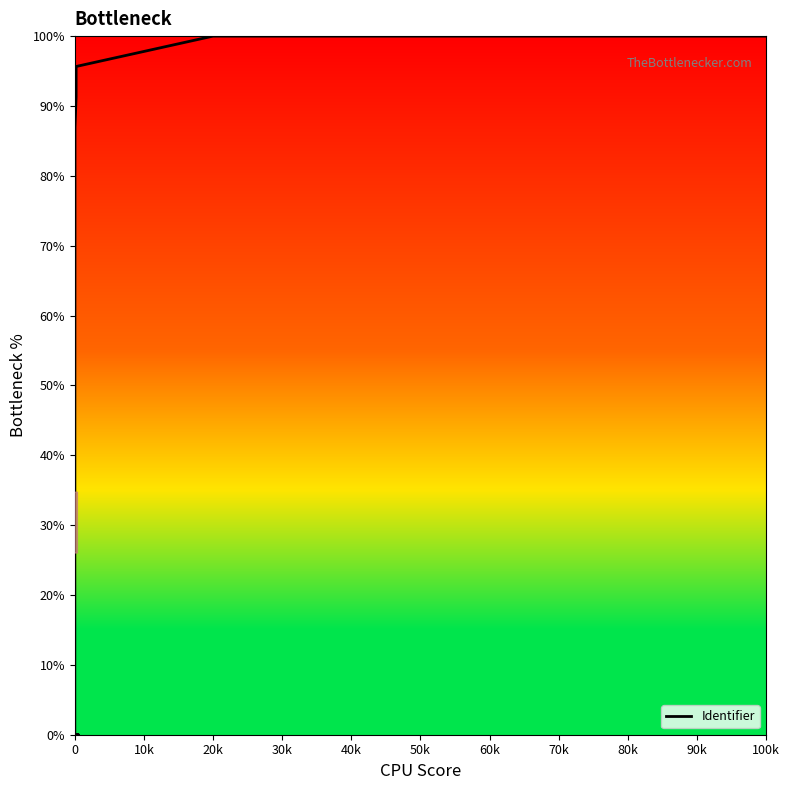

The chart shows a value of 100.0 at 20k. True or false?

True